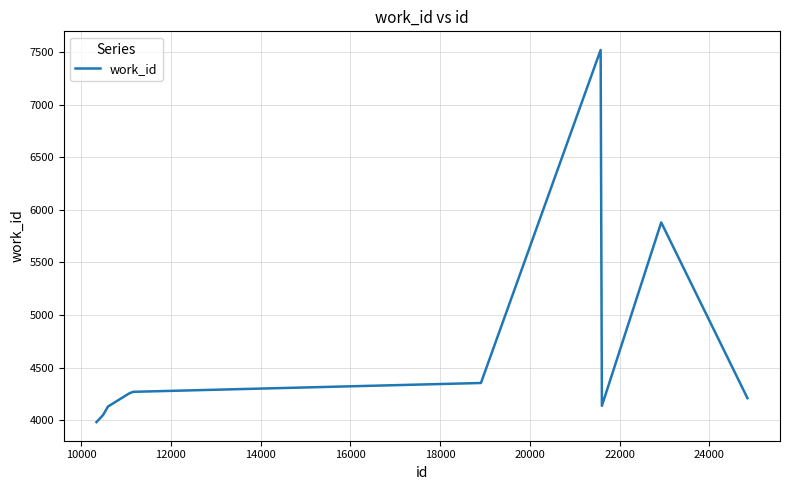

What is the minimum value shown in the chart?

3981